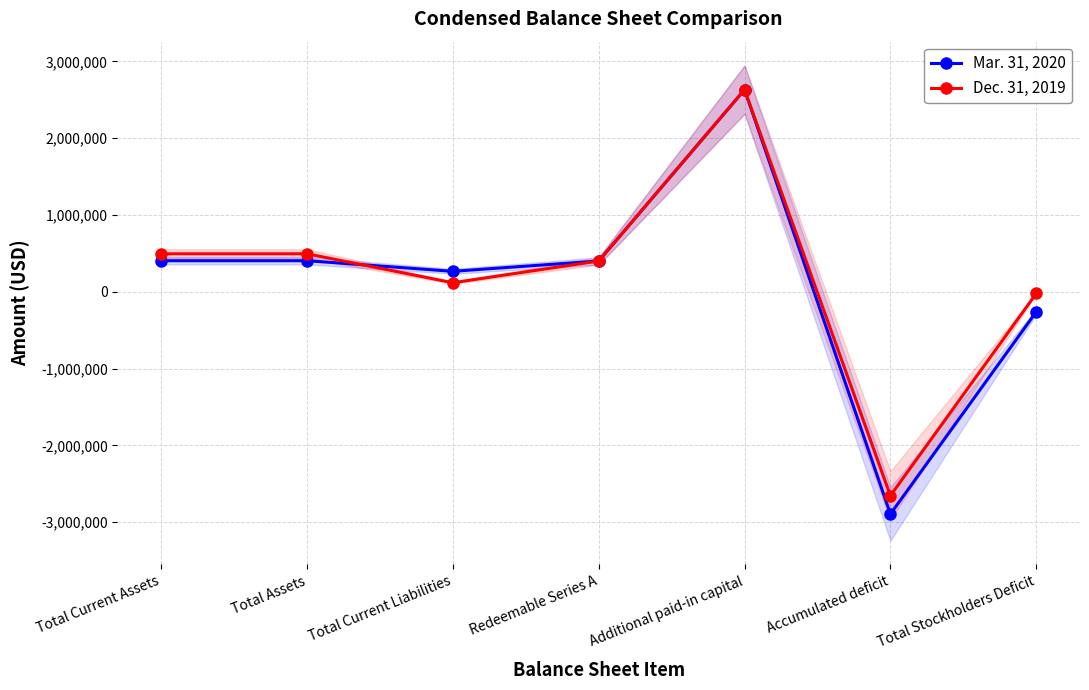

The Dec. 31, 2019 series shows -22892 at Total Stockholders Deficit. True or false?

True